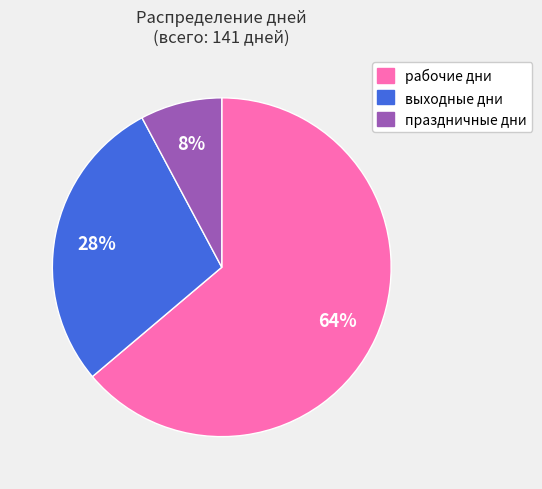

To the nearest percent, what is the average slice percentage?

33%